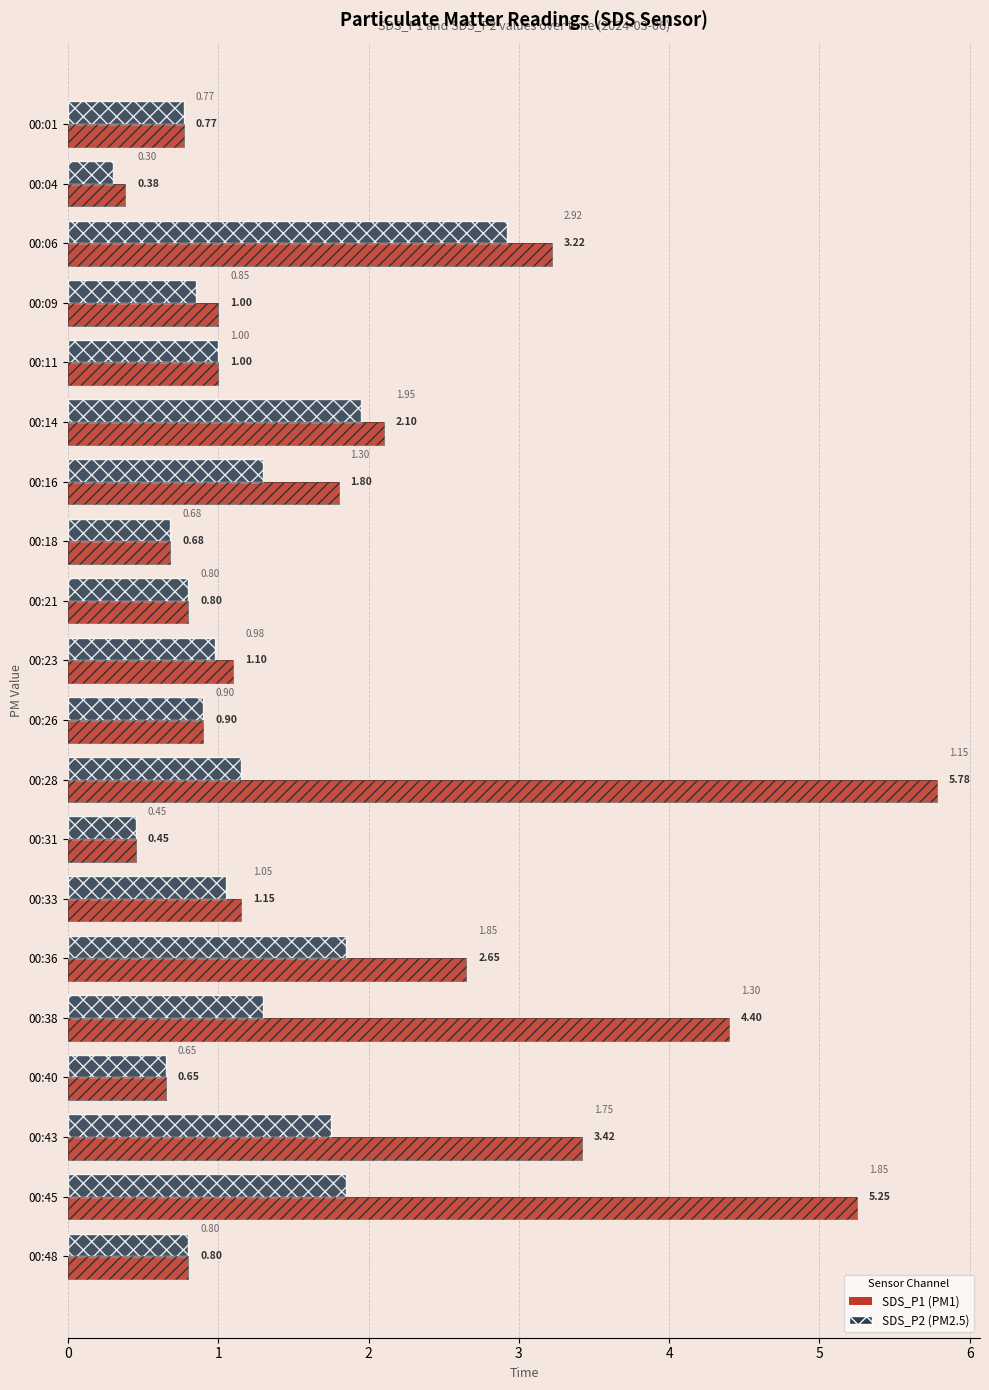

What is the lowest value of the SDS_P2 series?

0.3